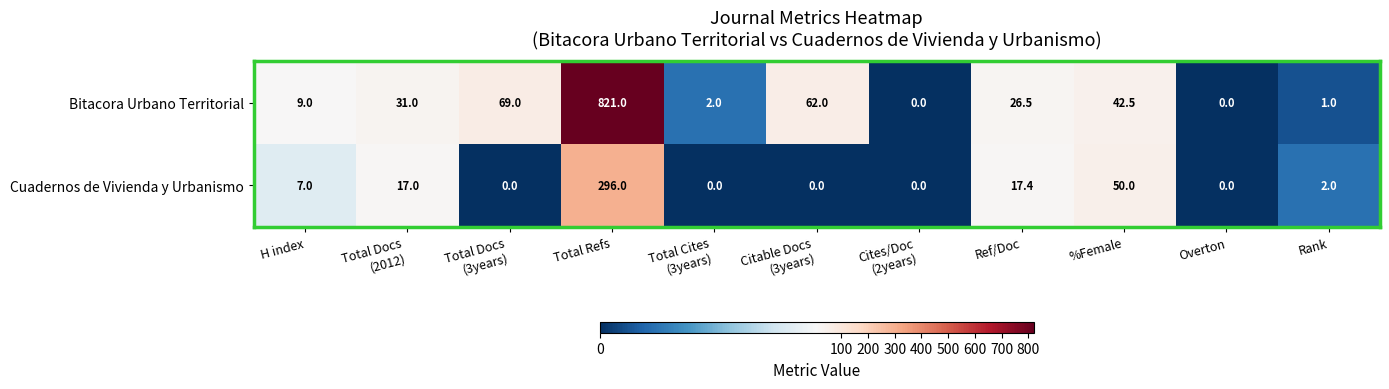

List the series in order of their overall mean, lowest first.

Cuadernos de Vivienda y Urbanismo, Bitacora Urbano Territorial